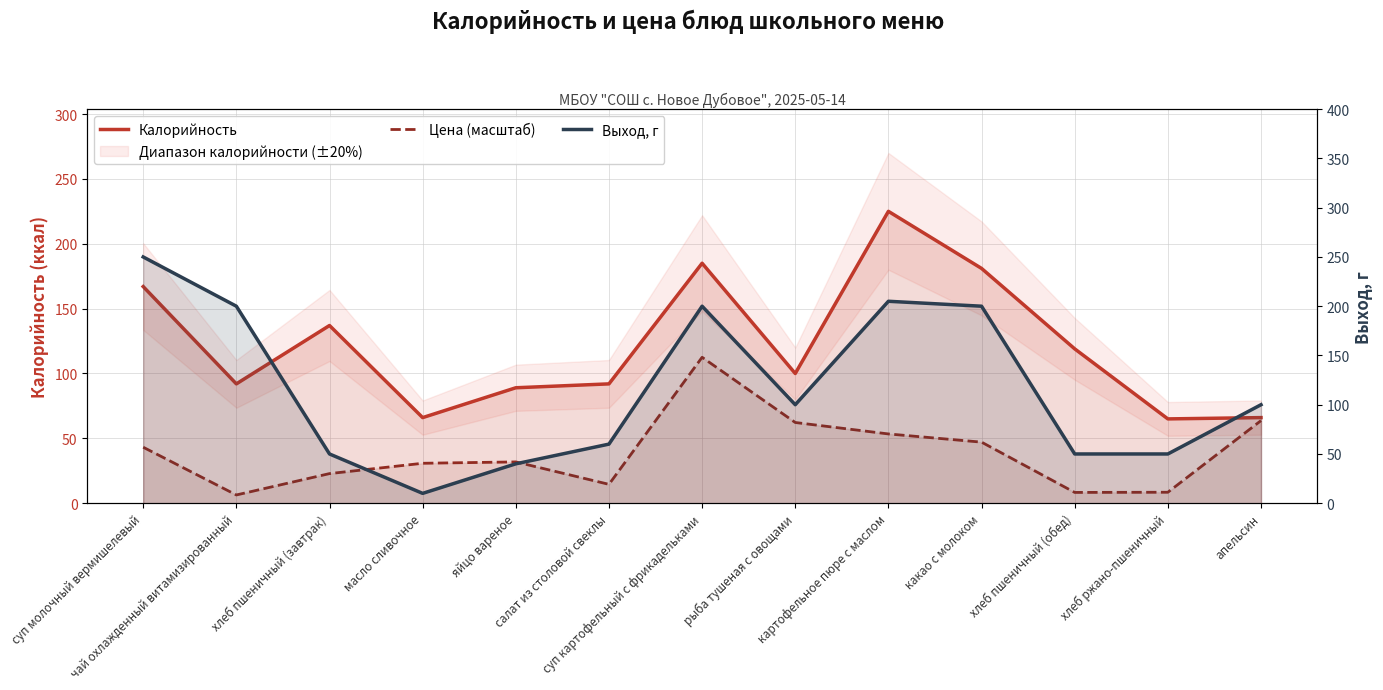

Where is Калорийность nearest to the value 145?

хлеб пшеничный (завтрак)